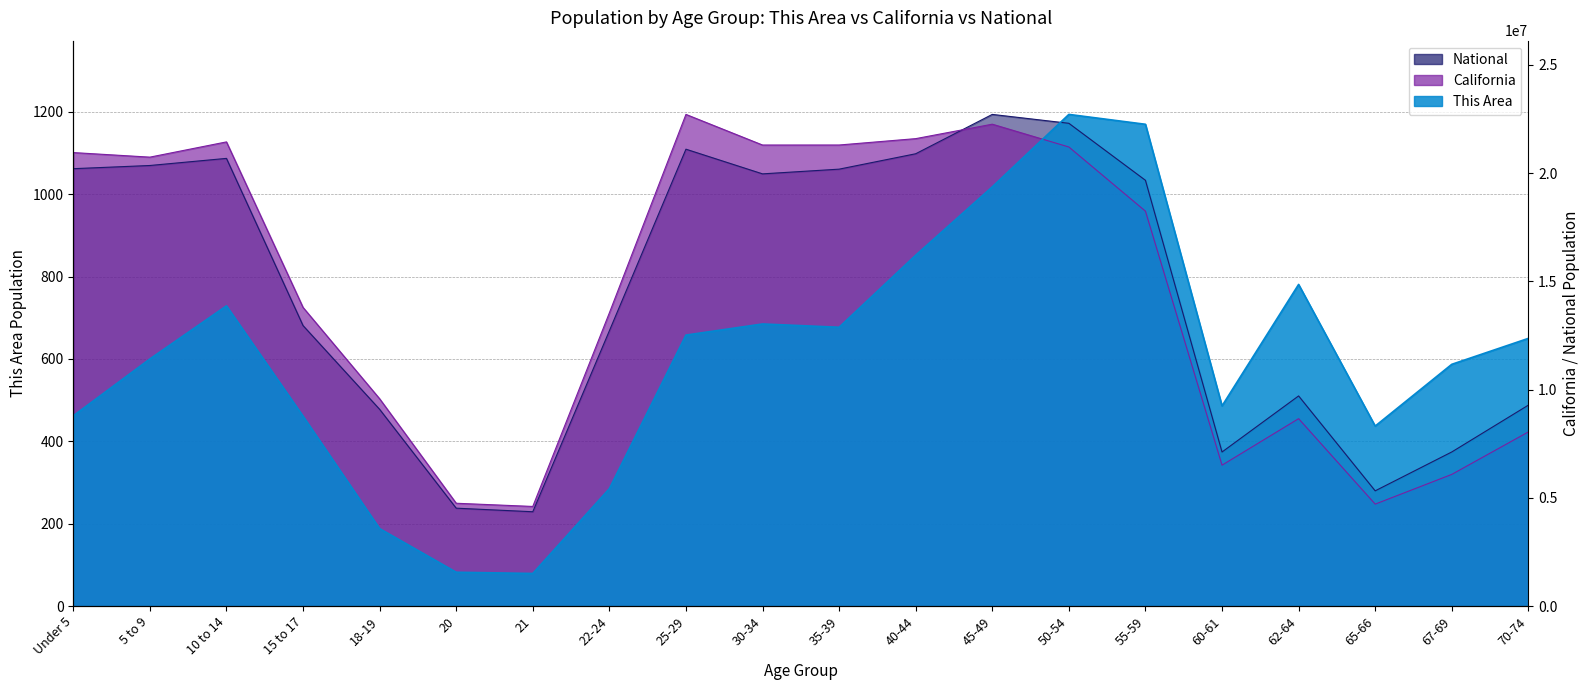

What is the highest value of the This Area series?

1194.0